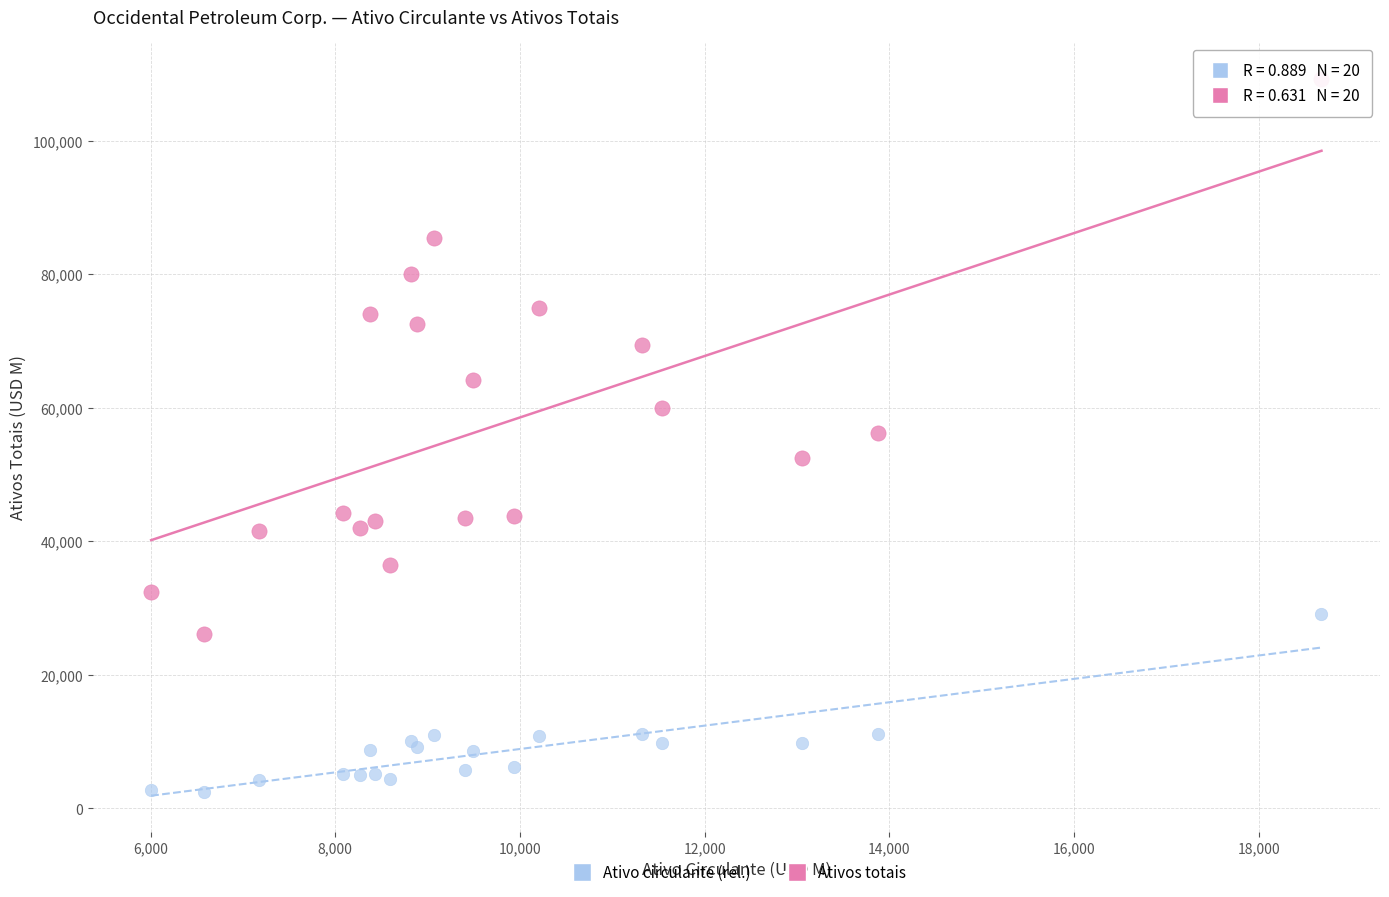

Which series reaches the minimum Y coordinate?

Ativo circulante (rel.)